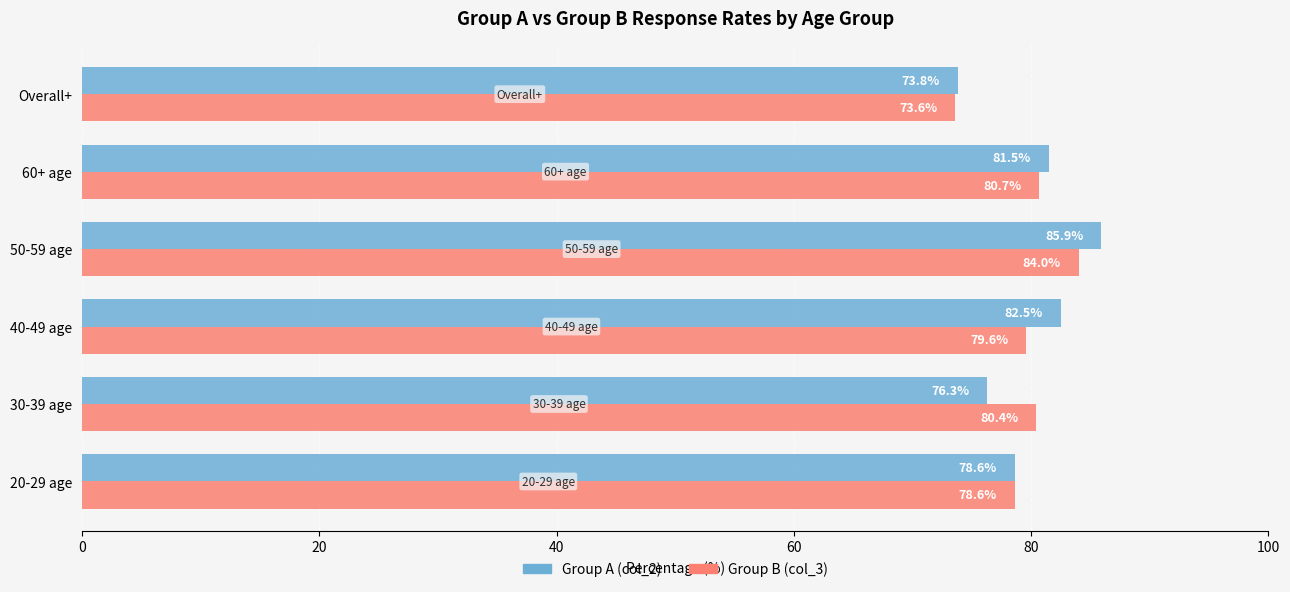

At which category is the sum across all series the highest?

50-59 age